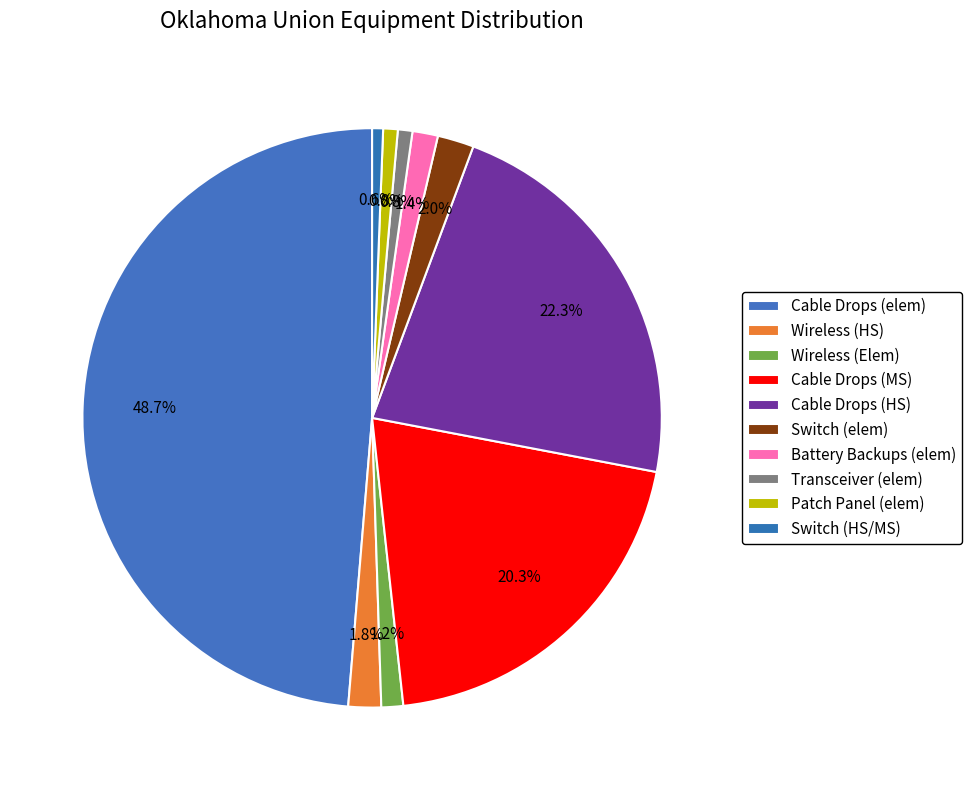

Is there any slice that represents more than half of the pie?

No